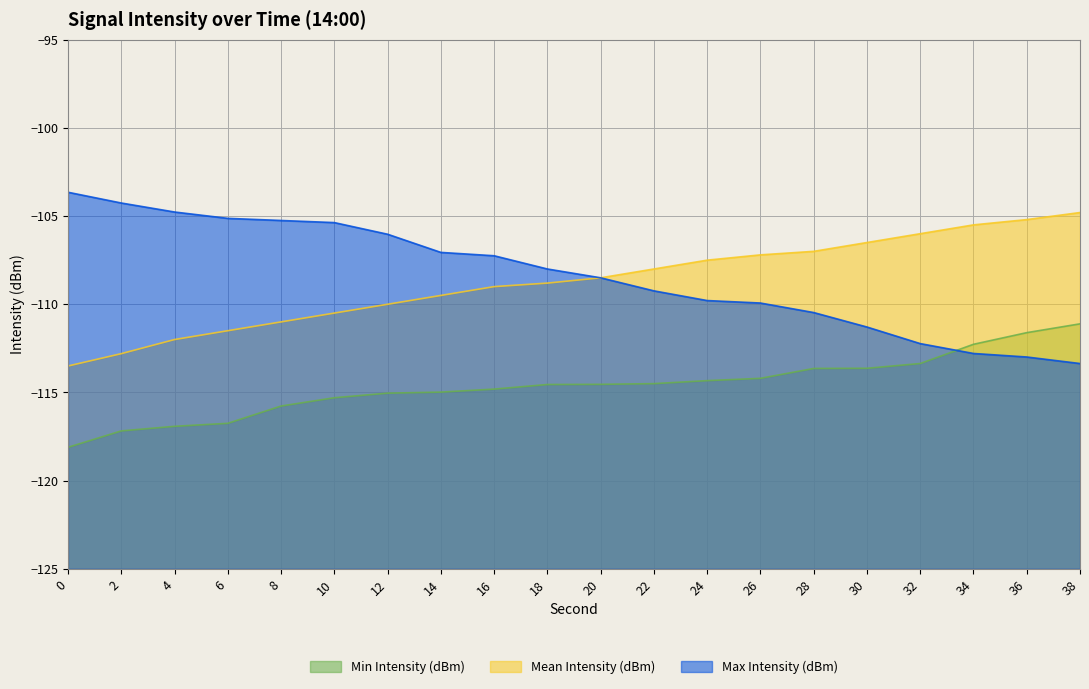

At which label does Mean Intensity (dBm) first exceed -108?

24